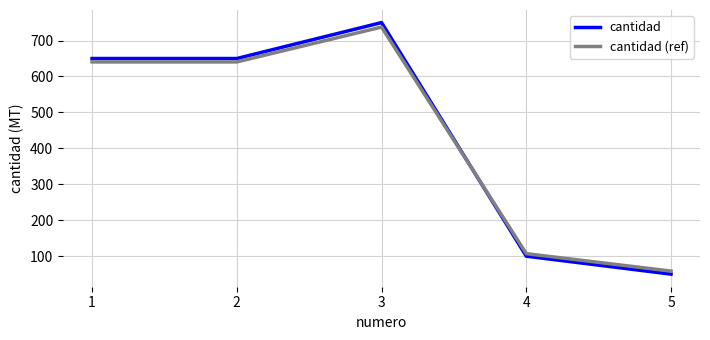

Rank the series by their maximum value, from highest to lowest.

cantidad, cantidad (ref)